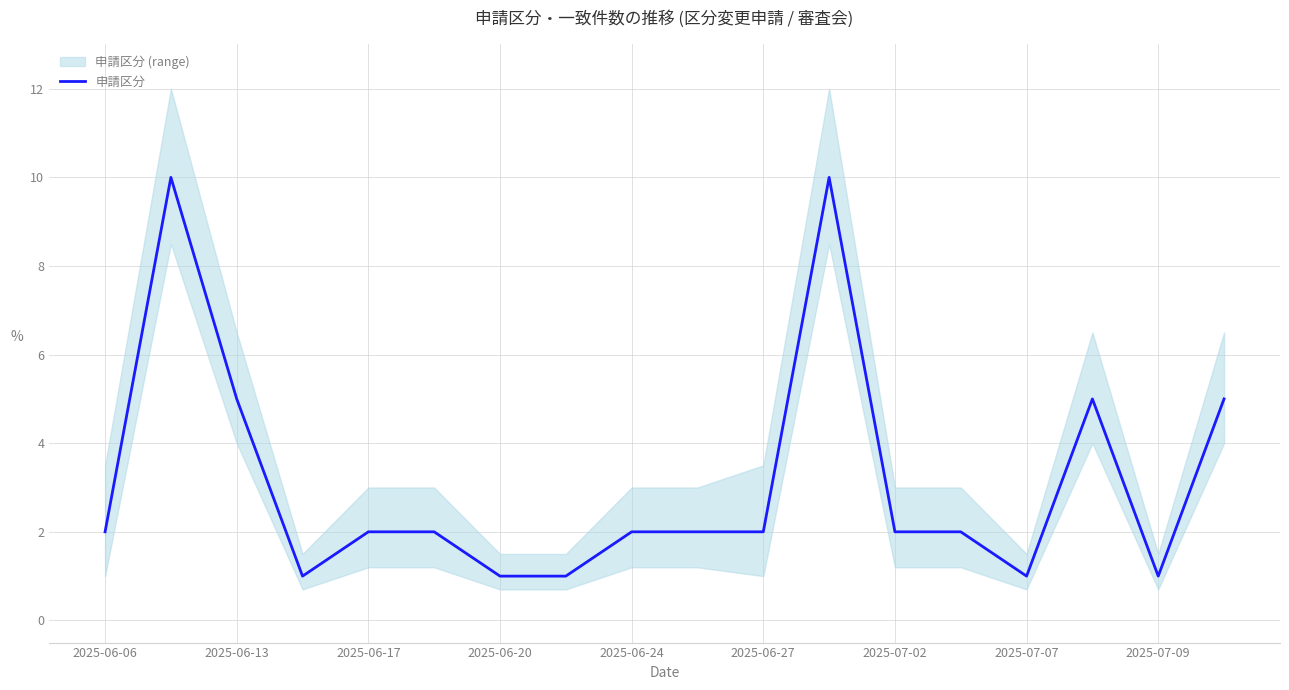

What is the sum of all values?

56